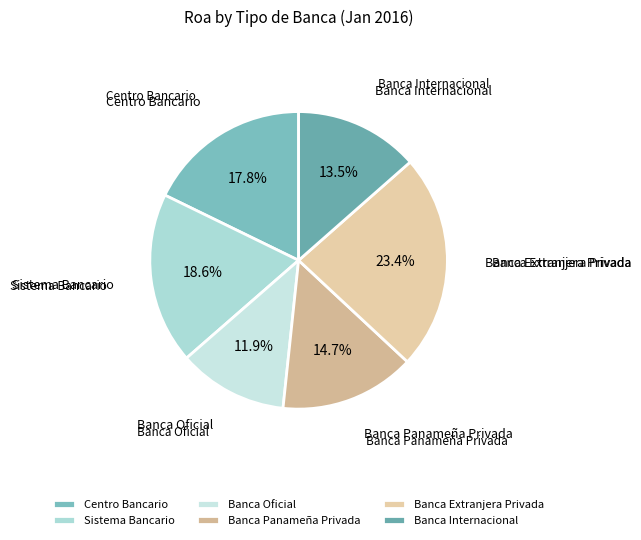

To the nearest percent, what portion does Centro Bancario represent?

18%